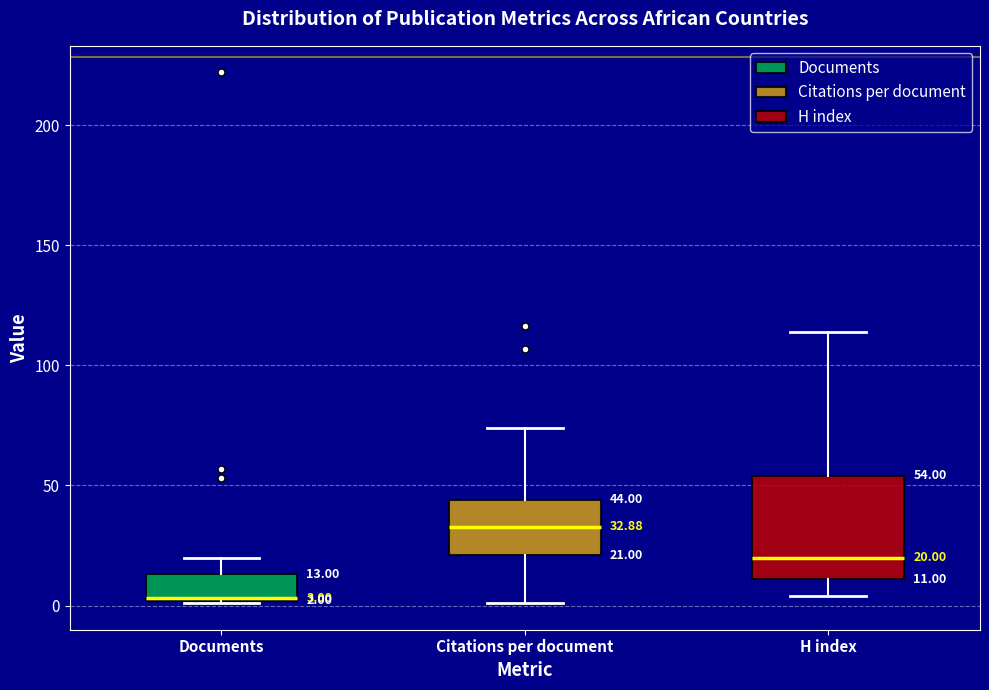

Which box has the highest median line?

Citations per document